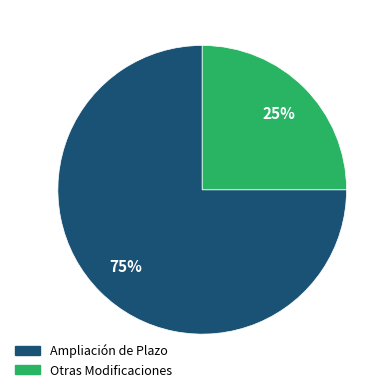

Count the number of slices in the pie.

2